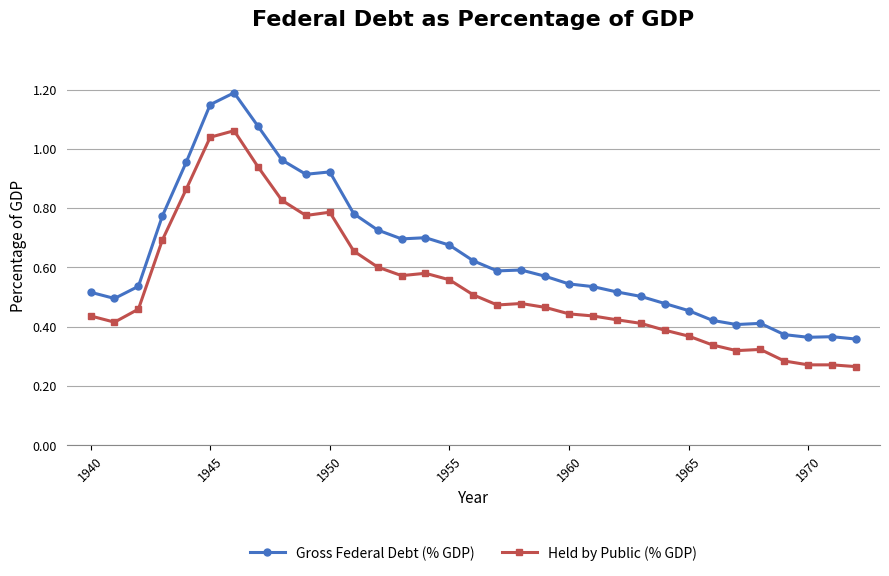

True or false: Gross Federal Debt (% GDP) and Held by Public (% GDP) cross at least once.

False